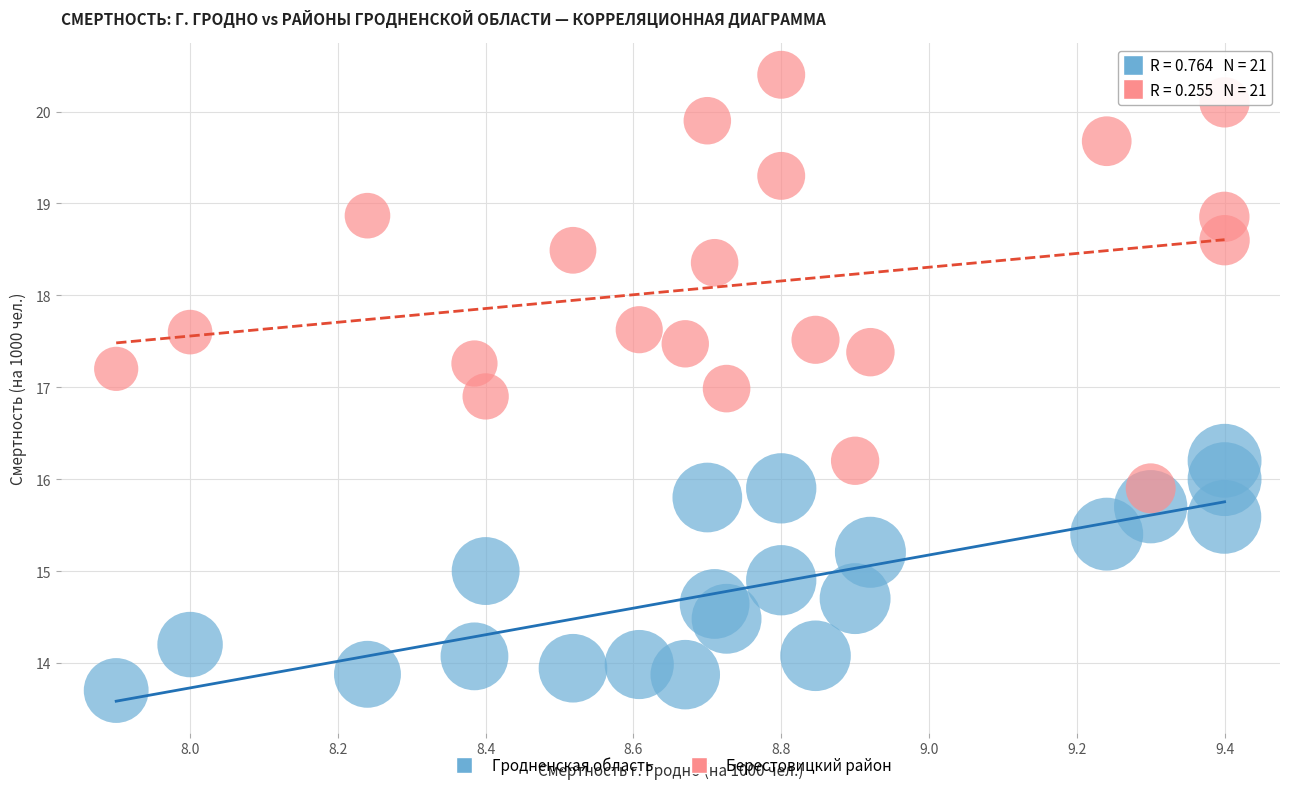

Across all data points, what is the range of X values (max minus min)?

1.5